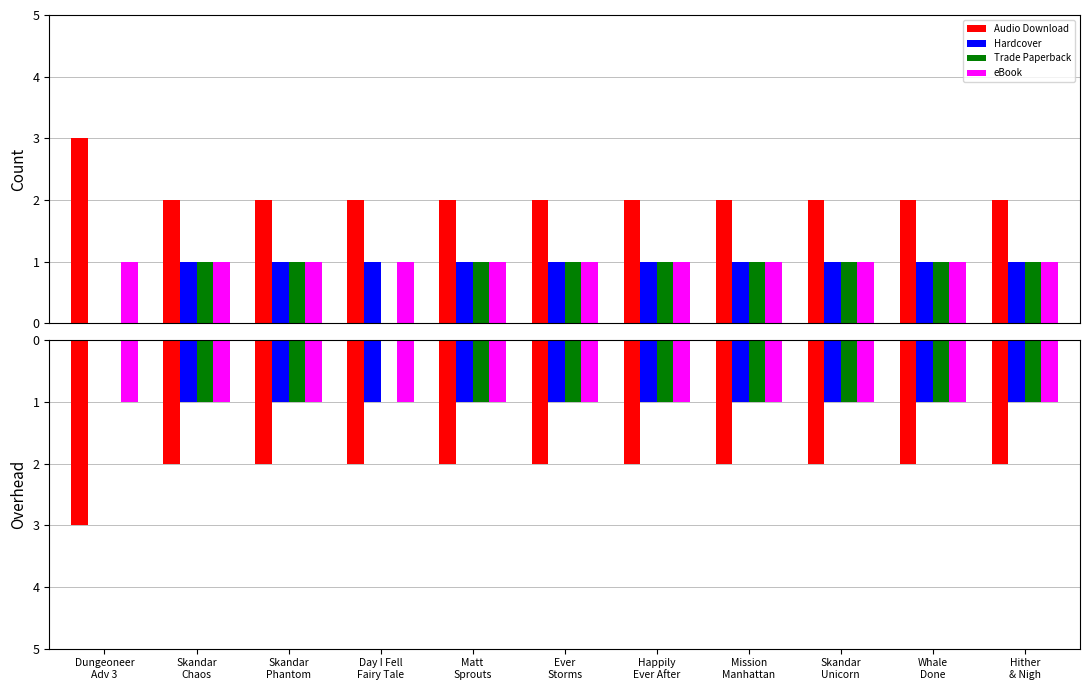

Which category has the highest value across all series?

Dungeoneer
Adv 3